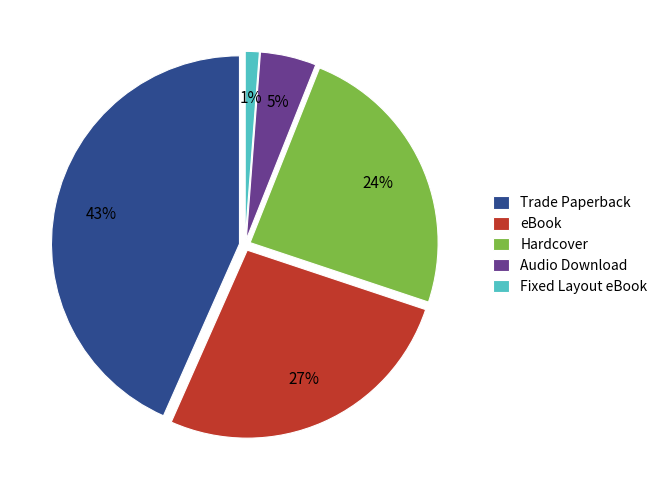

What percentage do Audio Download and Hardcover together represent?

28.9%